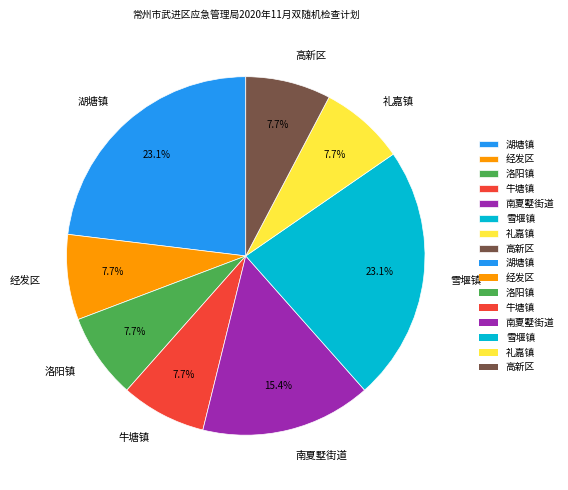

True or false: 牛塘镇 accounts for 1% of the total.

False